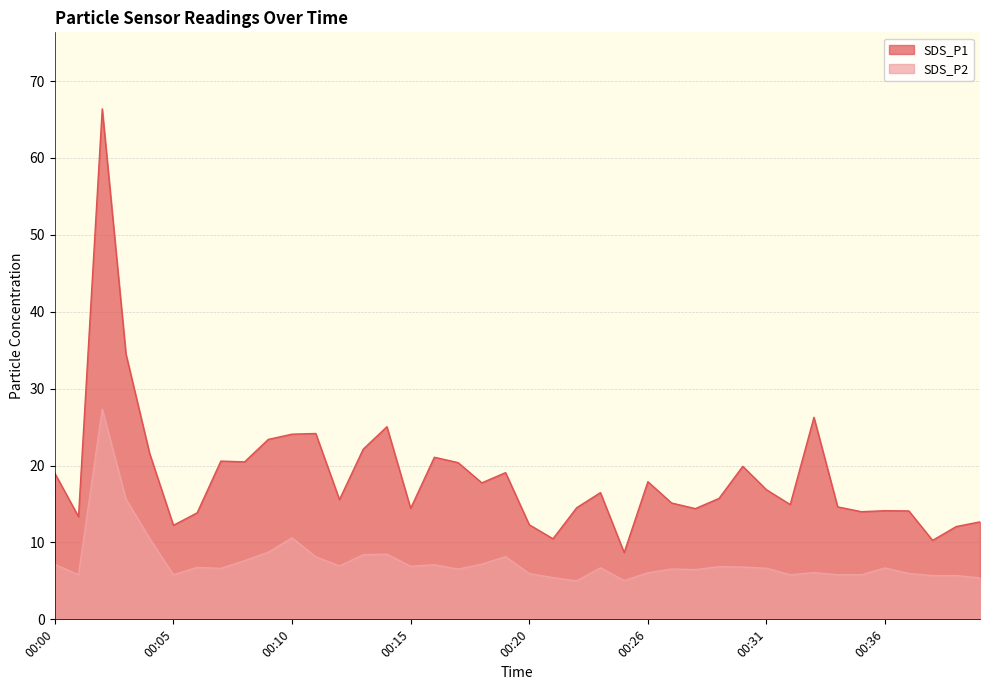

True or false: SDS_P2 and SDS_P1 intersect in this chart.

False